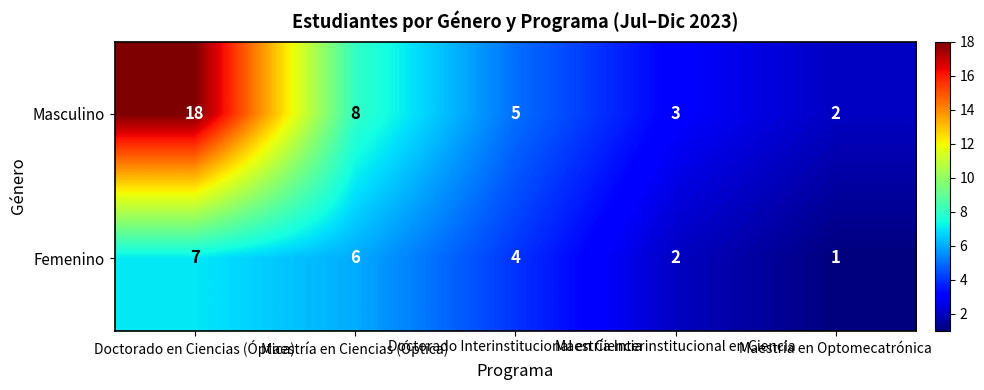

Which series has the widest spread of values?

Masculino